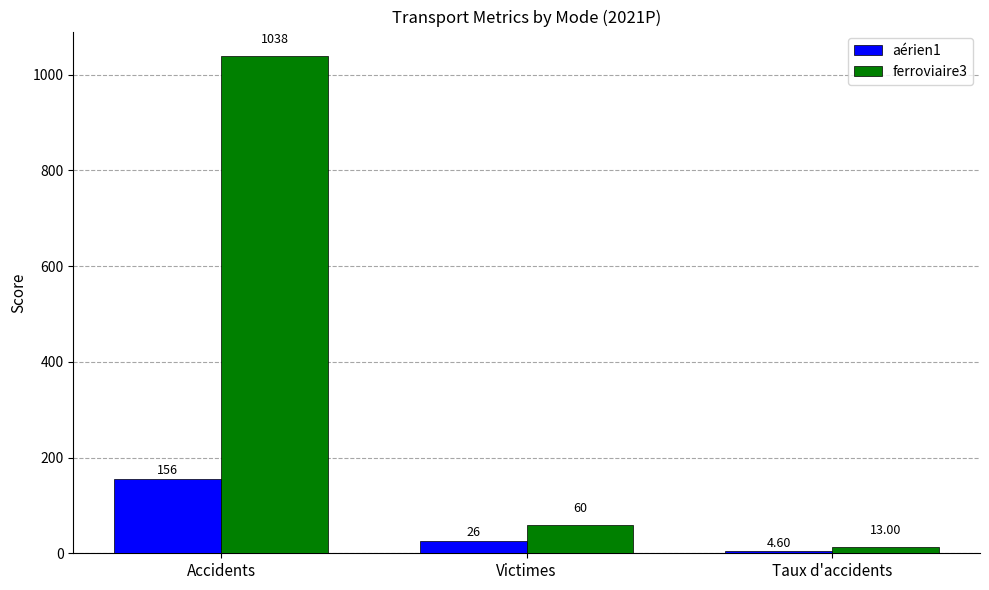

What is the difference between the second highest and minimum values in the ferroviaire3 series?

47.0